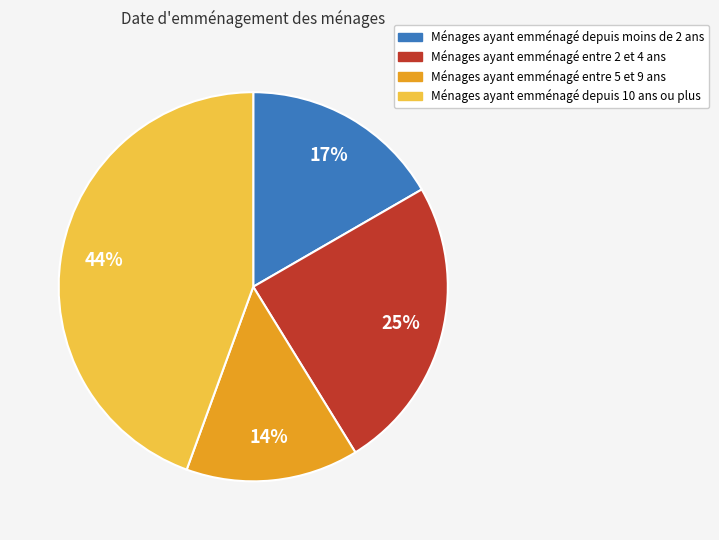

What is the smallest slice in the pie chart?

Ménages ayant emménagé entre 5 et 9 ans